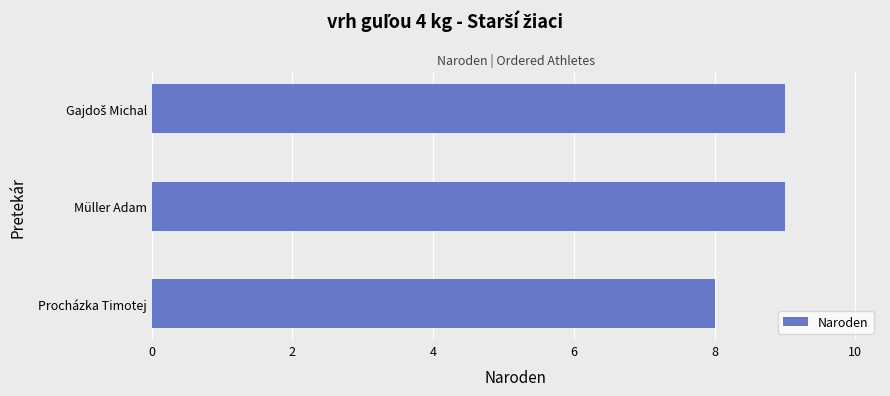

What is the average value?

9